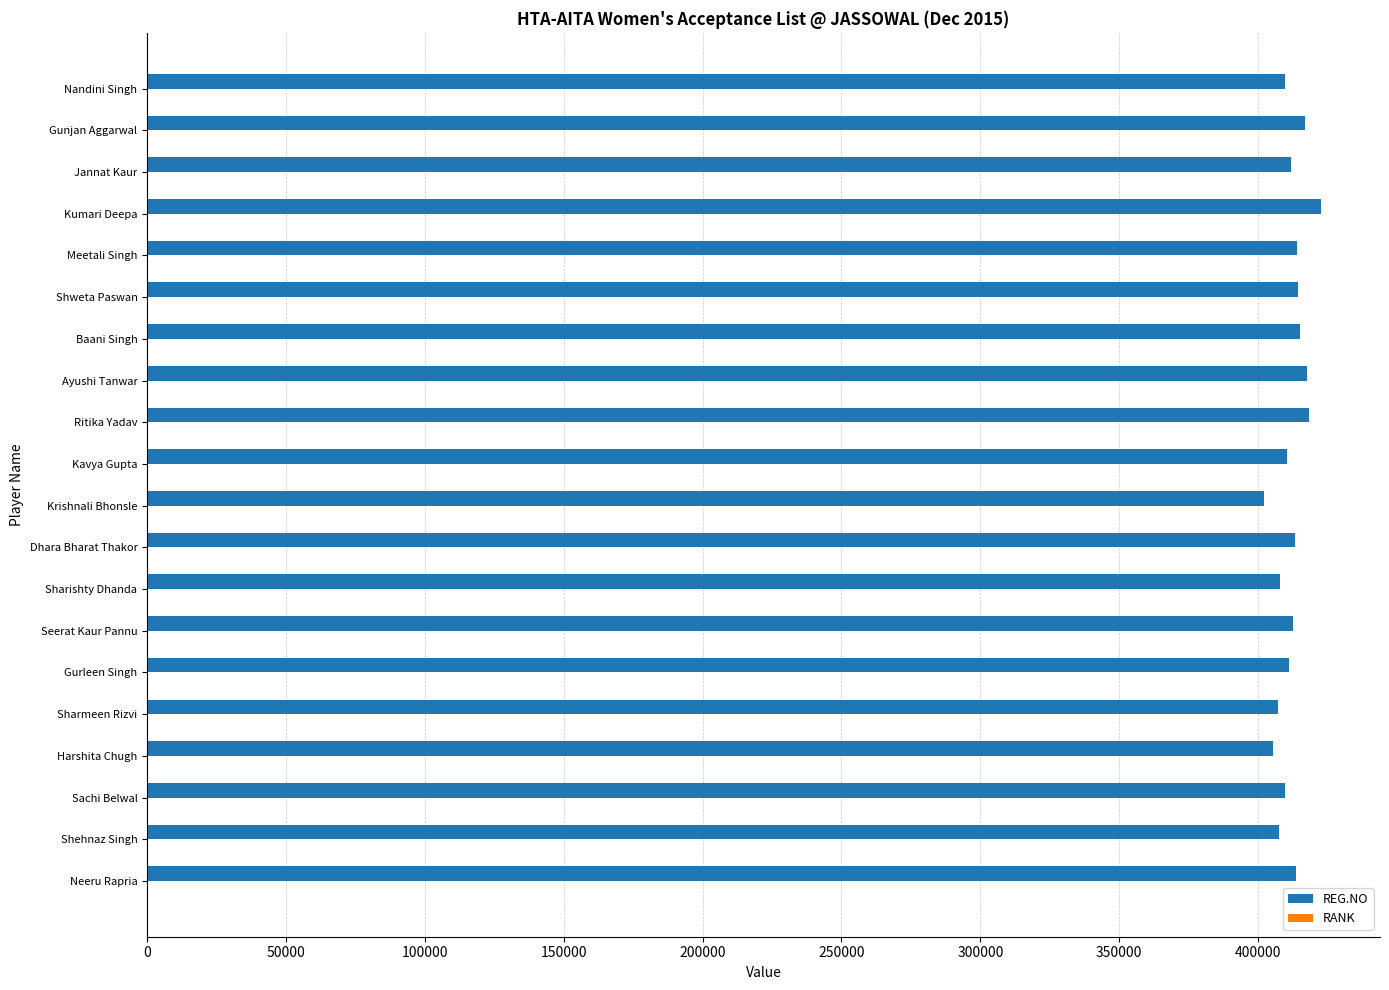

True or false: REG.NO has a value of 405341 at Harshita Chugh.

True